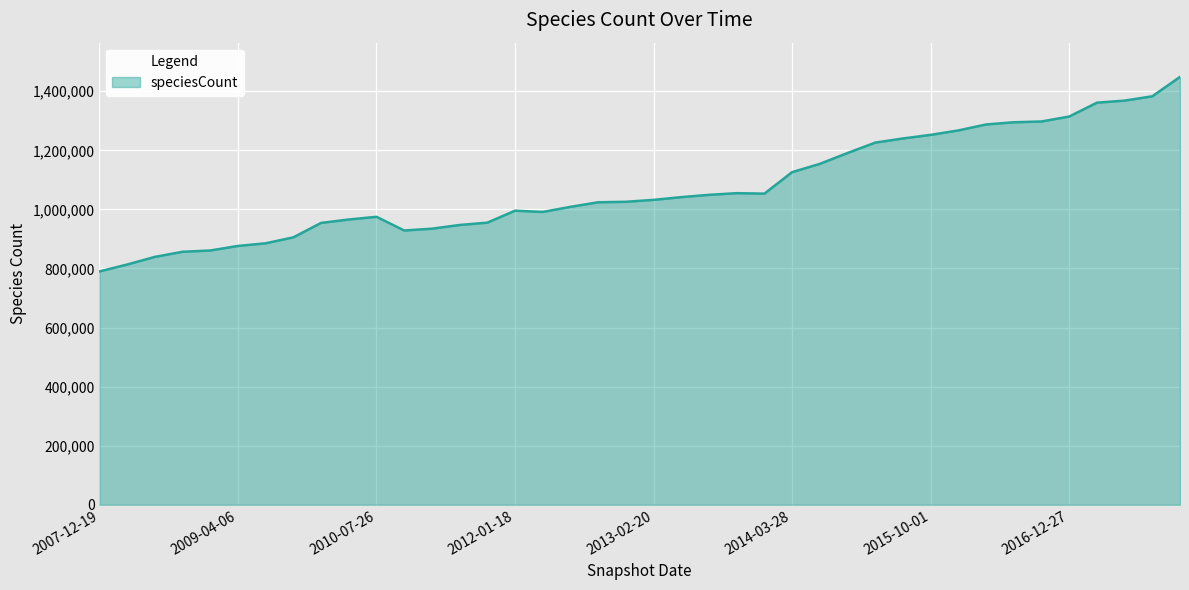

What is the greatest value displayed?

1448625